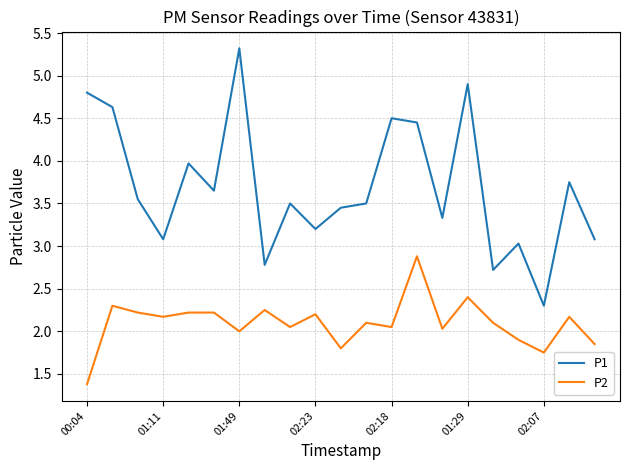

What is the difference between the maximum and minimum values in the P1 series?

3.0